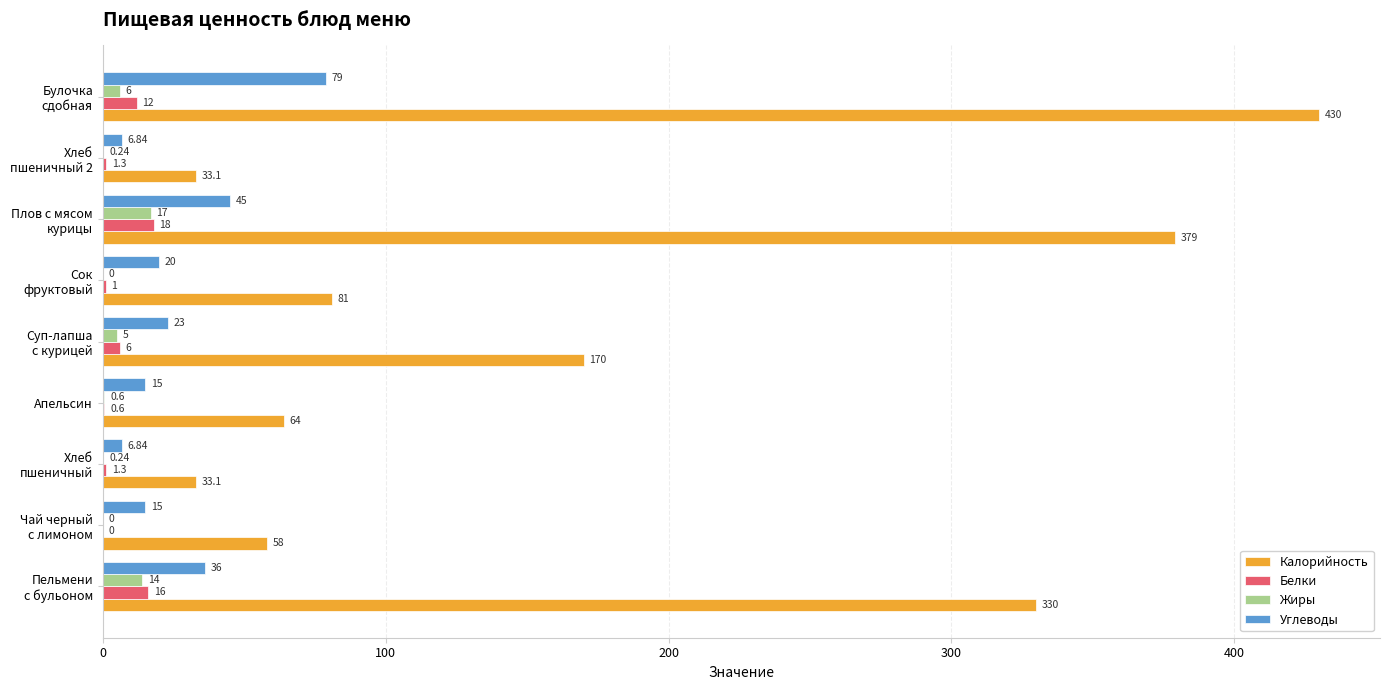

Which series has the largest total across all categories?

Калорийность